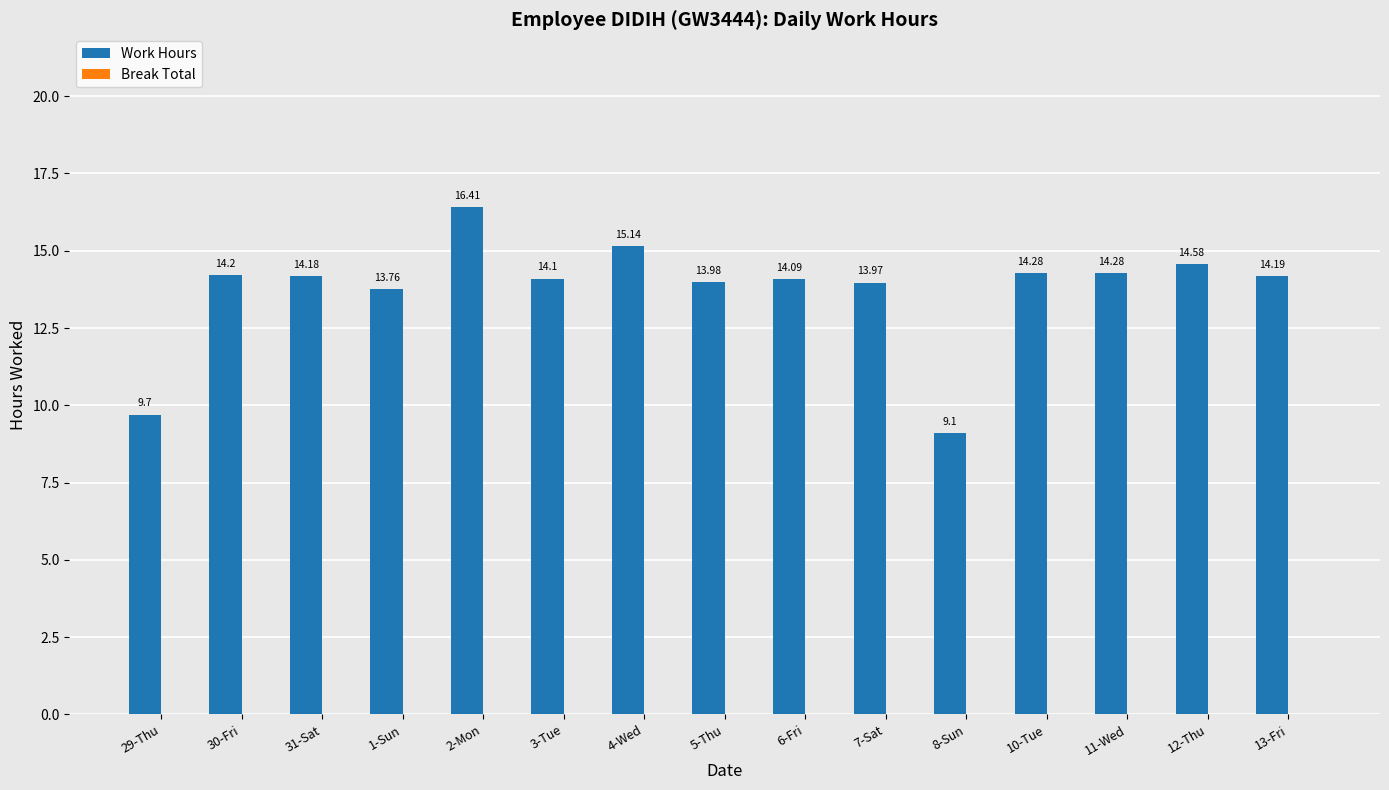

What is the average value?

13.7